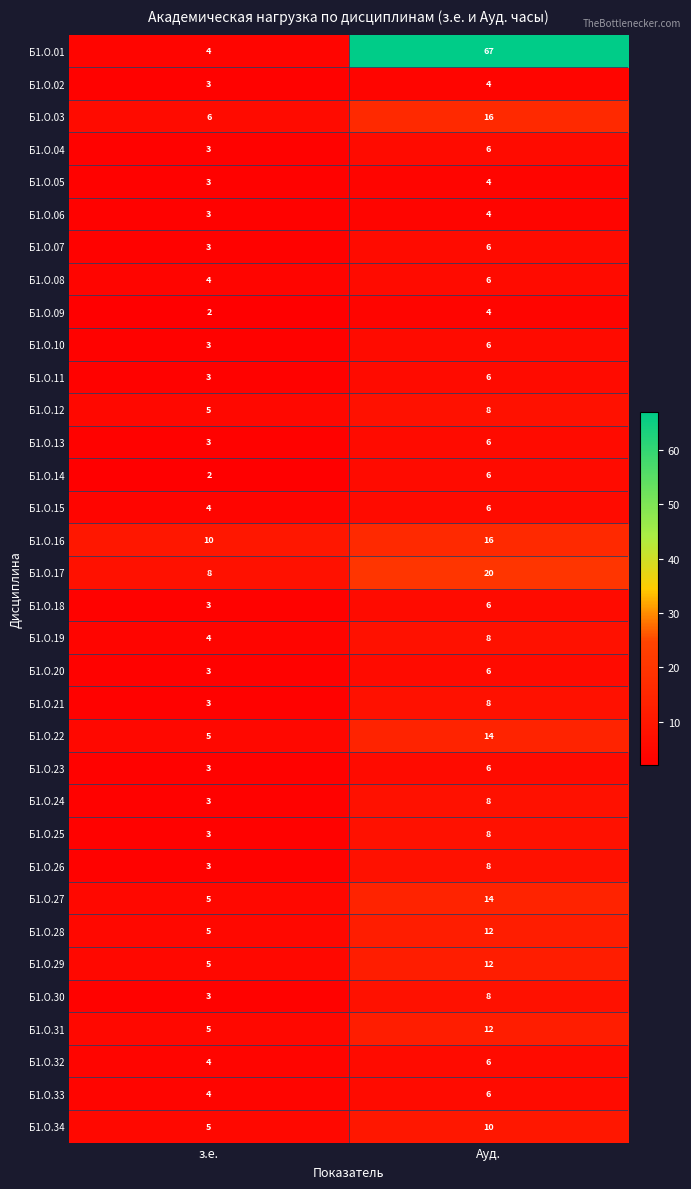

Rank the categories by Б1.О.01 value from highest to lowest.

Ауд., з.е.